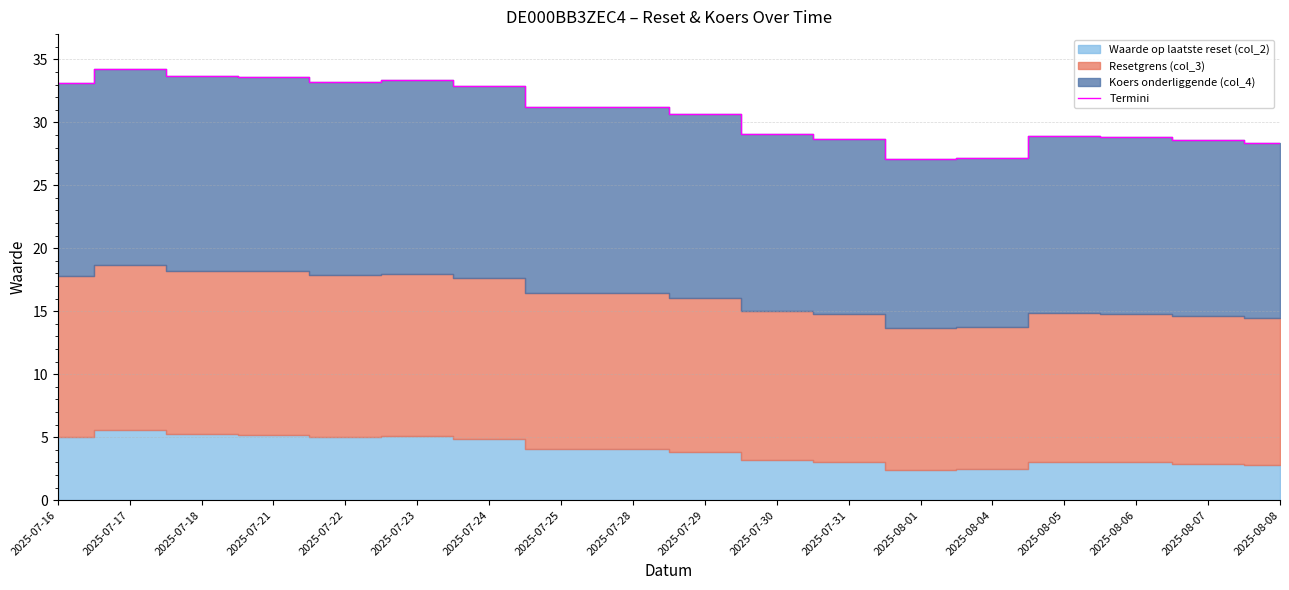

Reading left to right, extract all data points from this chart.

33.1	34.3	33.7	33.6	33.2	33.3	32.8	31.2	31.2	30.6	29.1	28.7	27.1	27.2	28.9	28.8	28.6	28.3